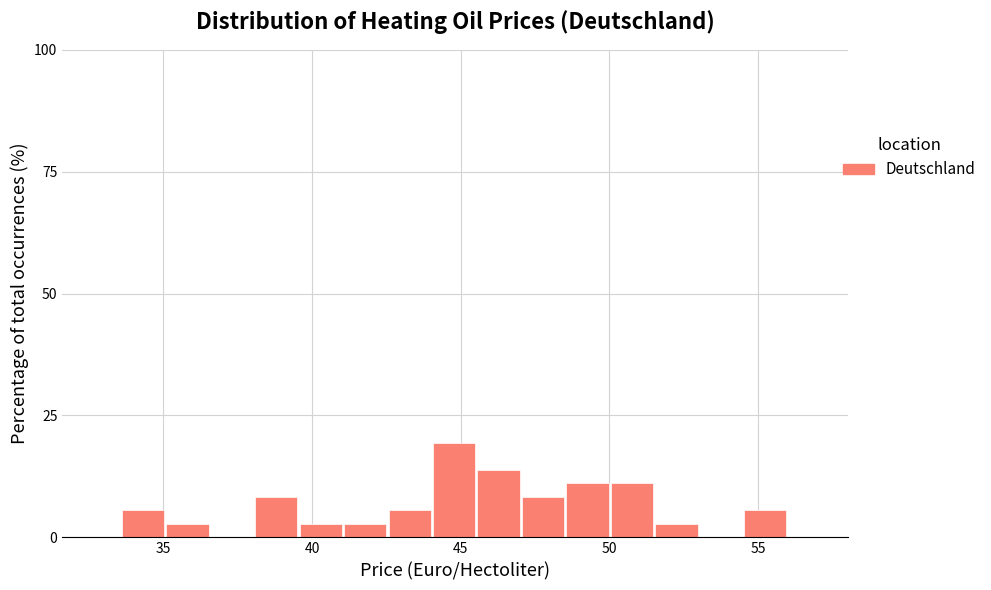

Around what value on the x-axis is the tallest bar? Give the approximate position of its centre, as read against the axis.

45.0